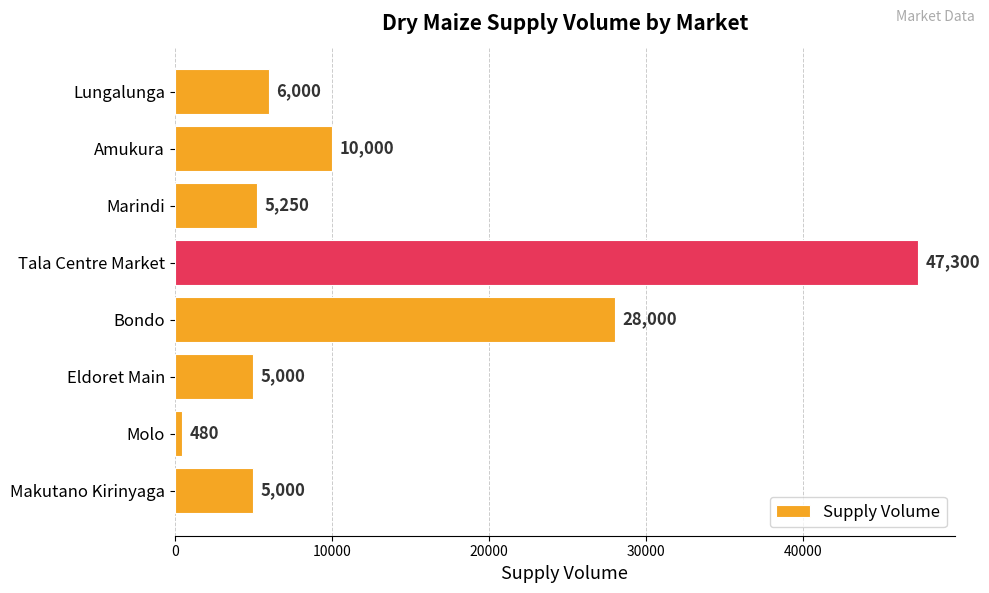

What is the difference between the second highest and minimum values?

27520